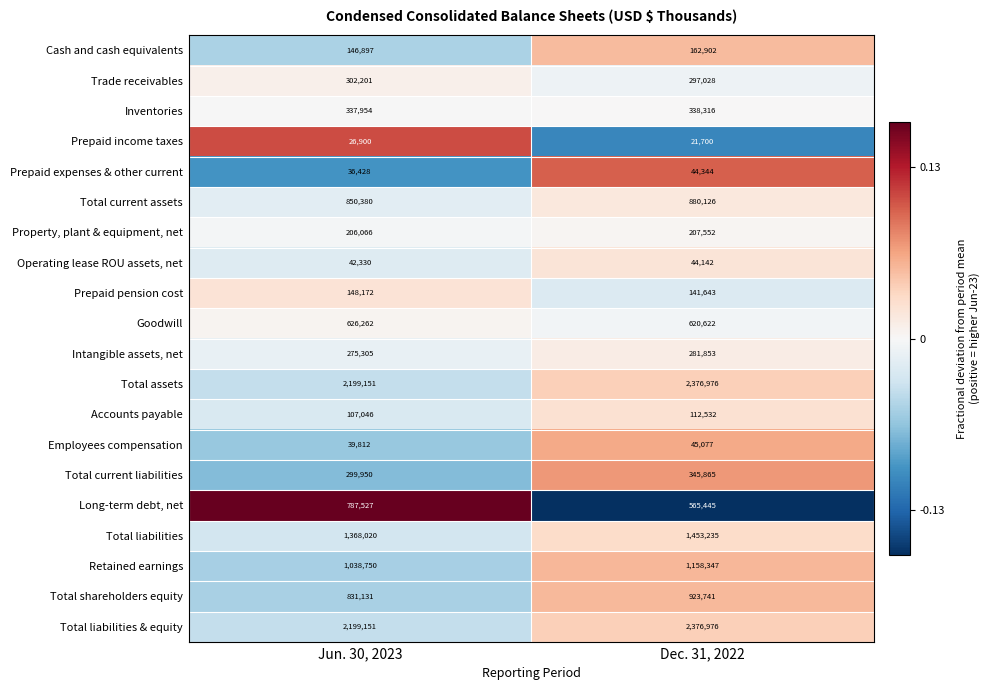

Is it true that Property, plant & equipment, net equals 207552 at Dec. 31, 2022?

True